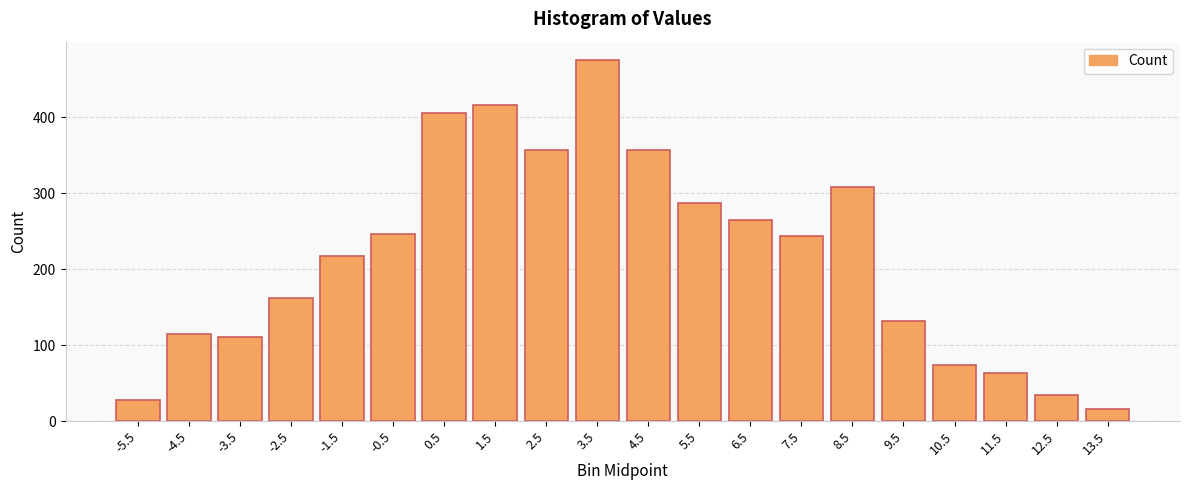

How many bars are there in total?

20